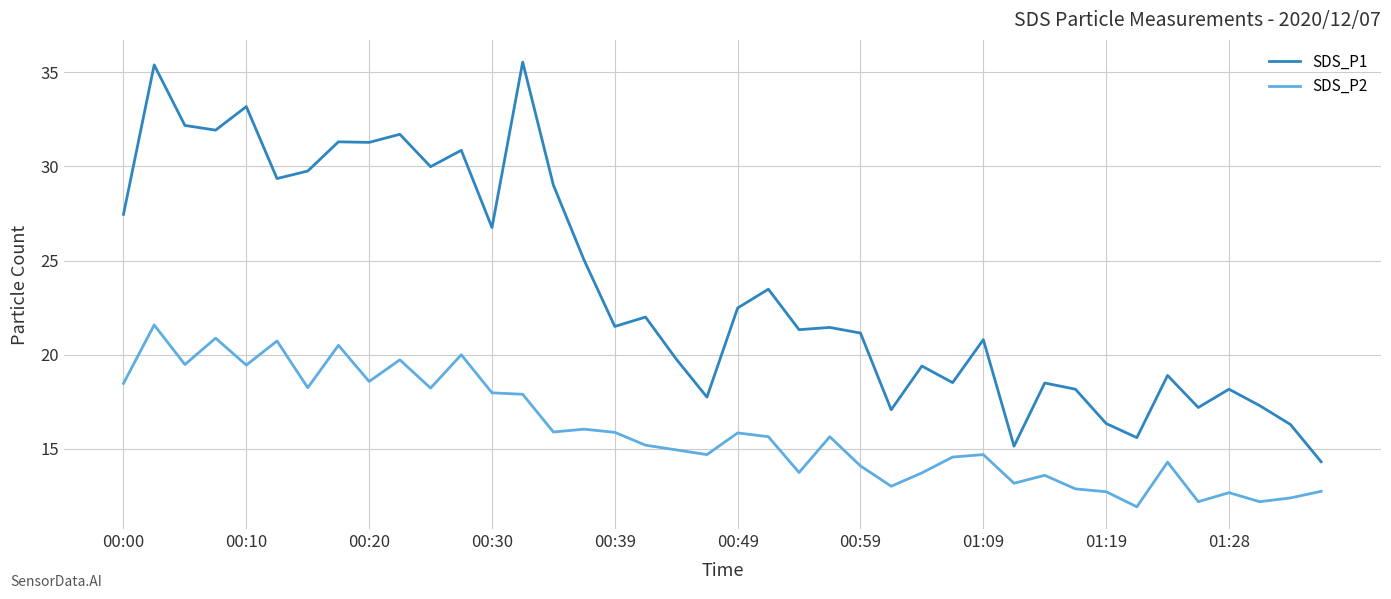

What is the lowest value of the SDS_P2 series?

11.9